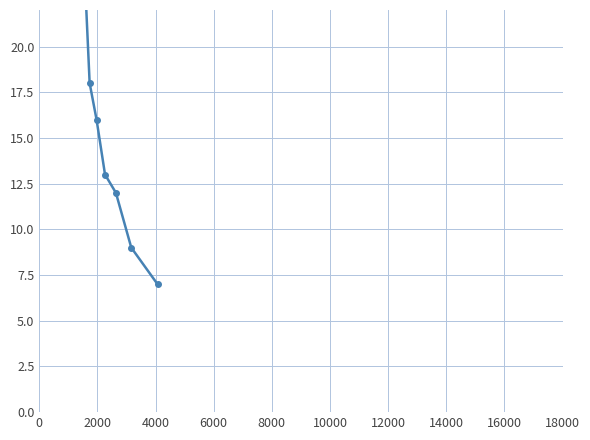

What is the smallest value displayed?

7